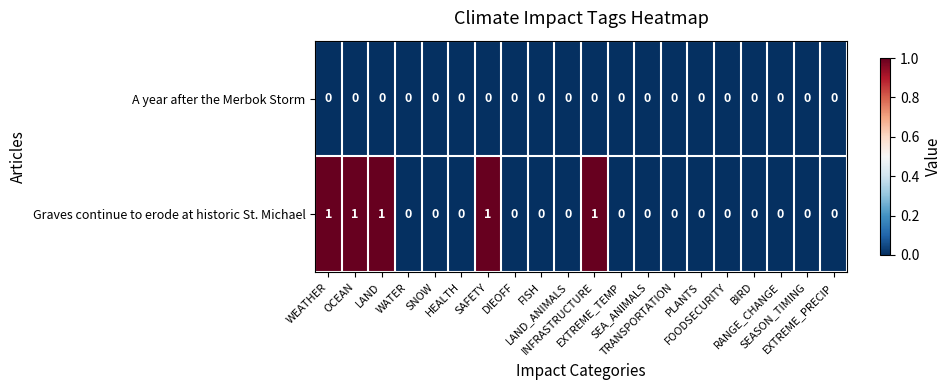

Which series has the largest range (max minus min)?

Graves continue to erode at historic St. Michael